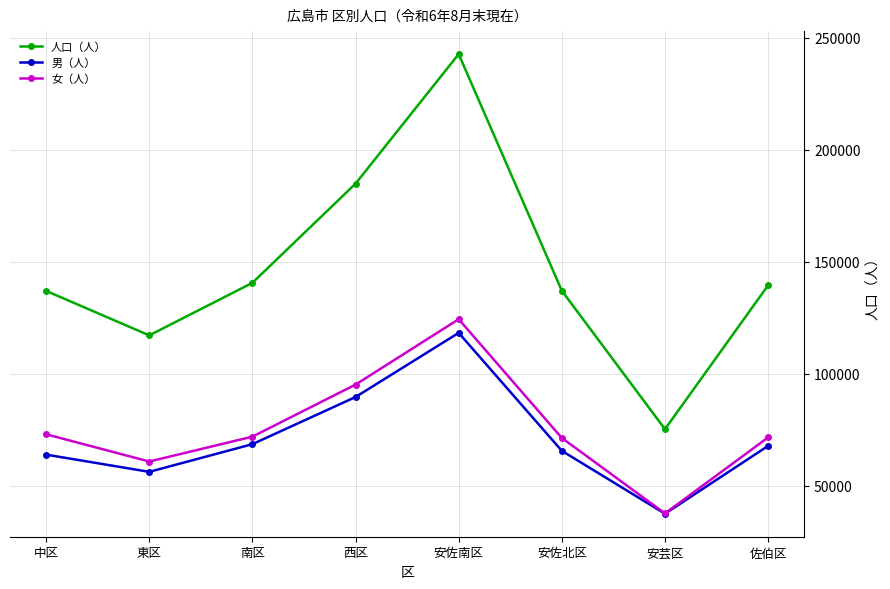

The value of 男（人） at 佐伯区 is 67882. True or false?

True